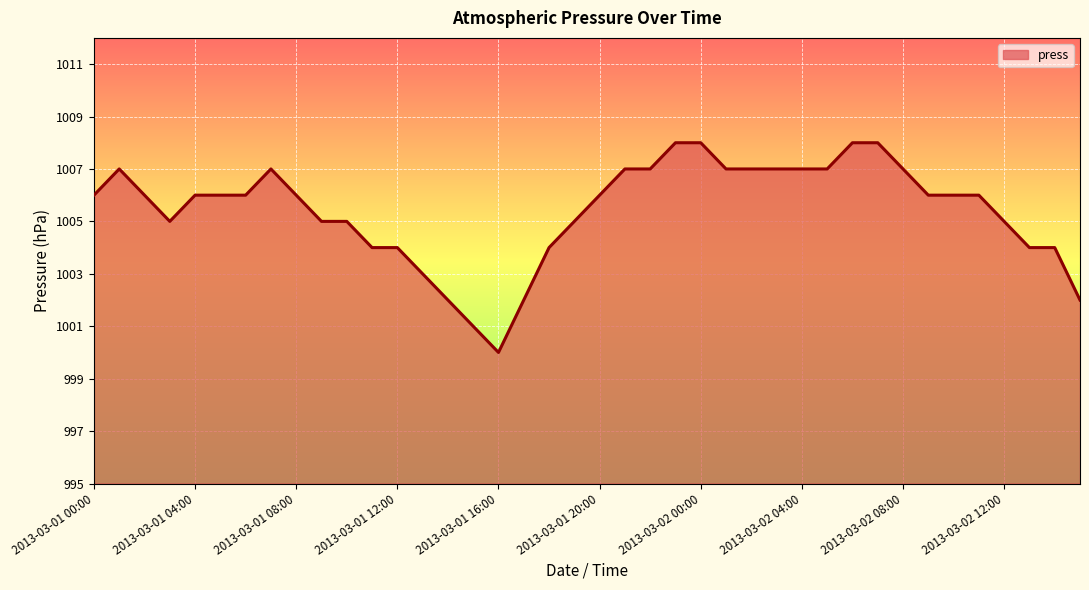

What is the greatest value displayed?

1008